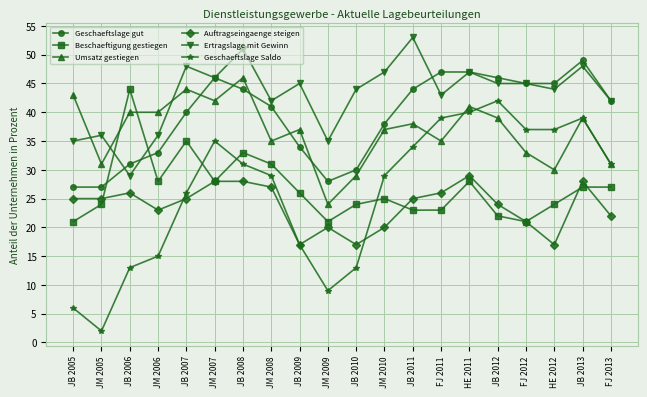

What is the spread (max minus min) of values at JM 2009?

26